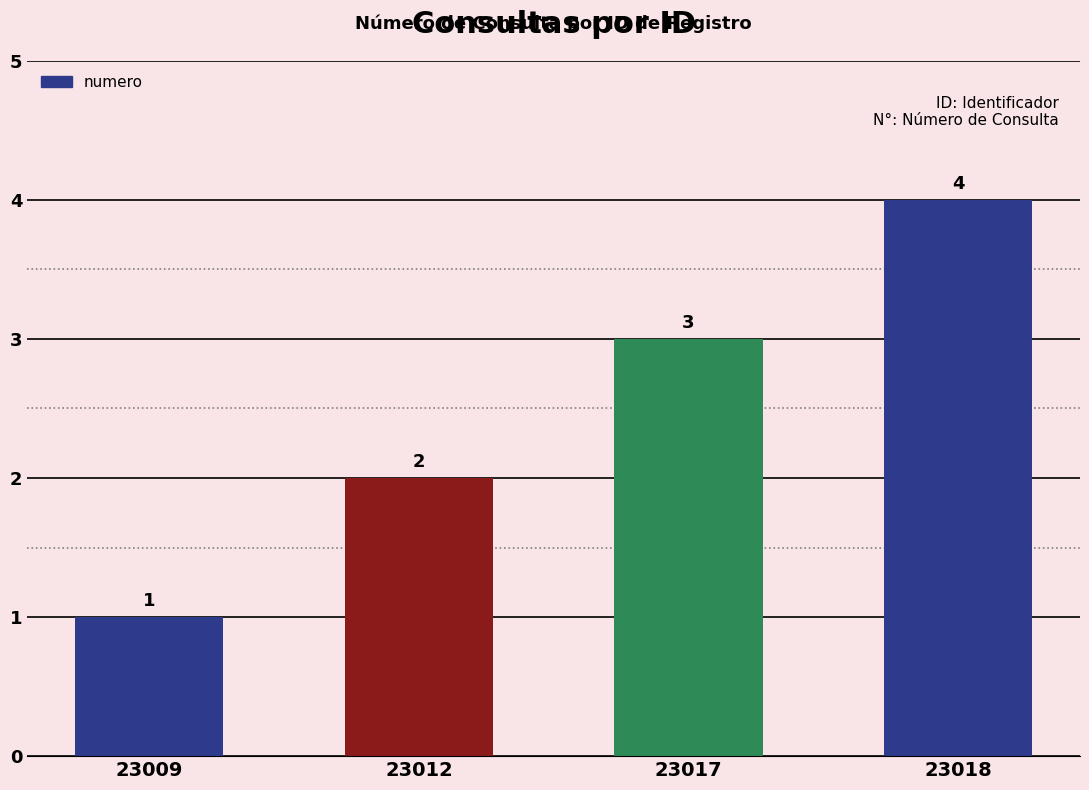

Reading right to left, what are all the values shown in this chart?

23018=4	23017=3	23012=2	23009=1